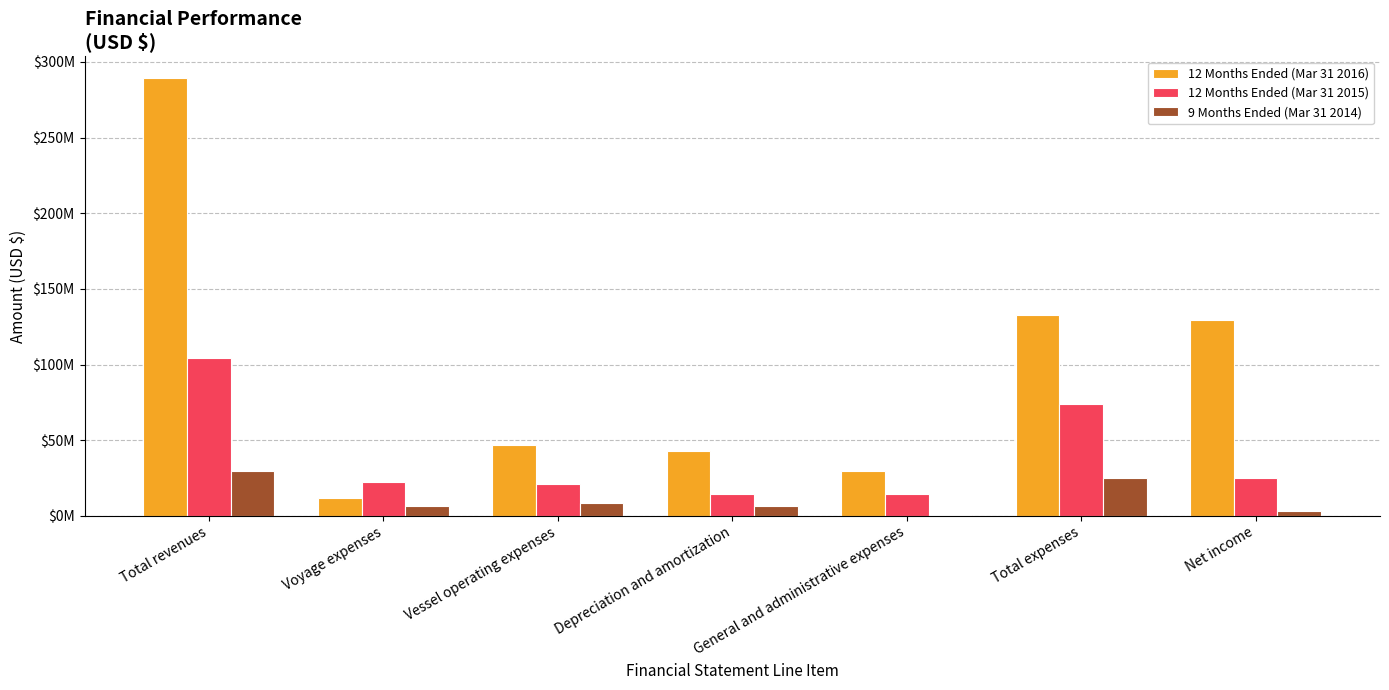

Are the bars grouped side by side (vs. stacked)?

Yes